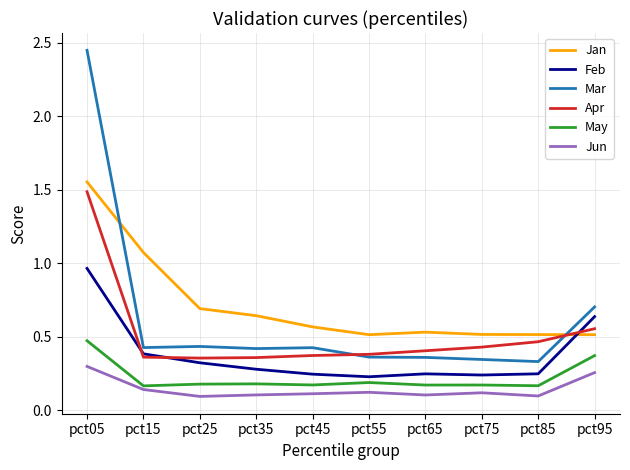

What are all the series names shown in the legend?

Jan, Feb, Mar, Apr, May, Jun